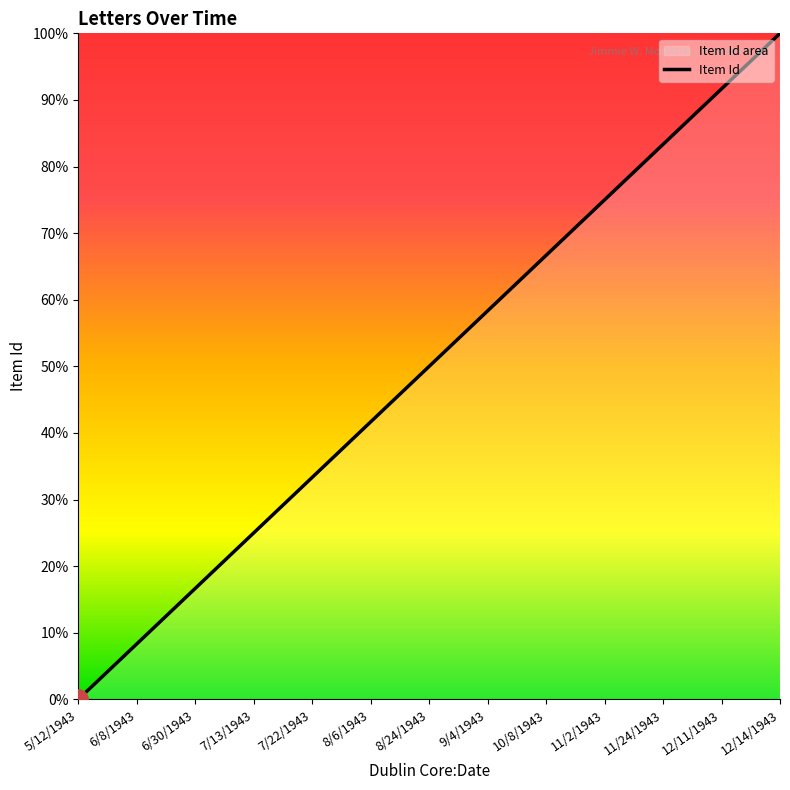

Does the chart have visible grid lines?

No